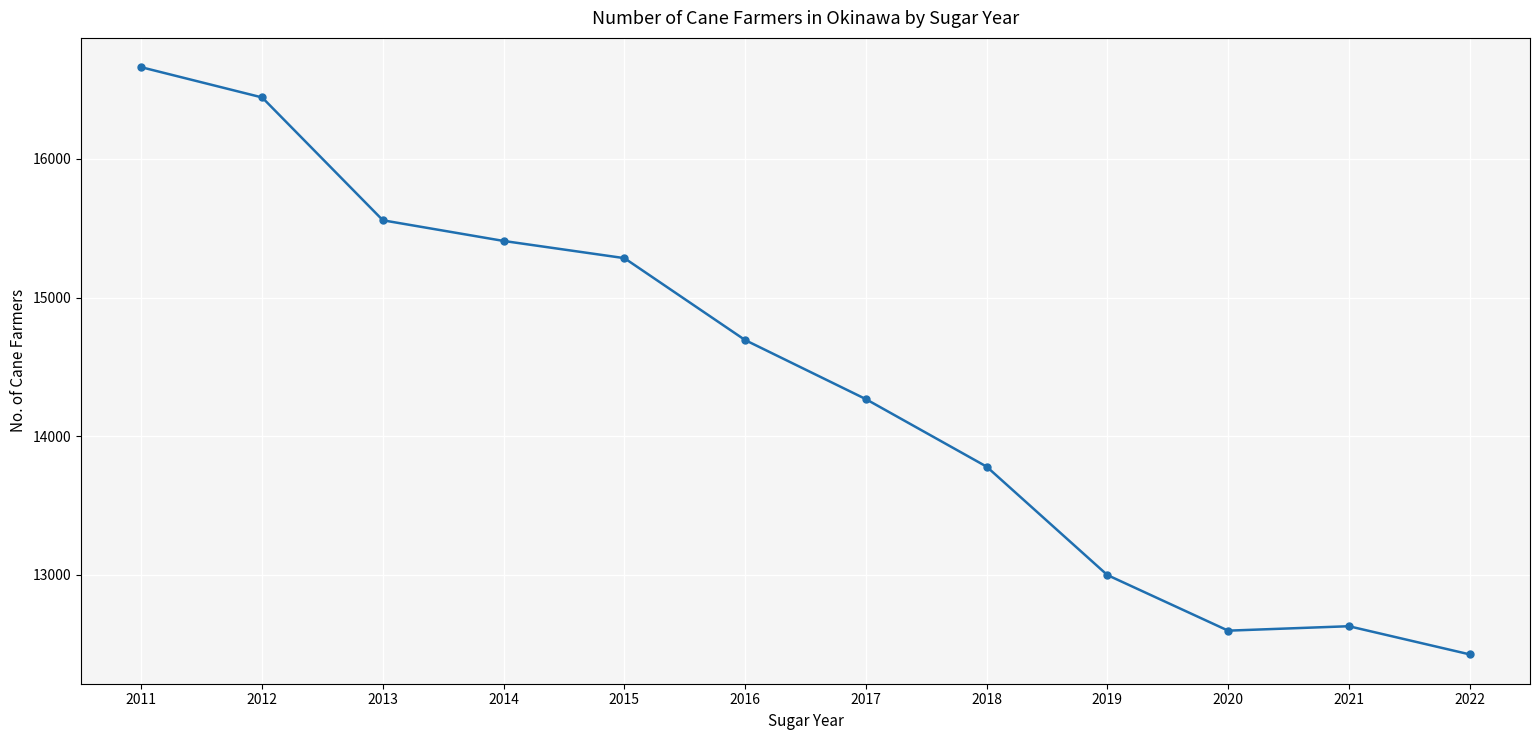

How many data points are less than 14693?

6